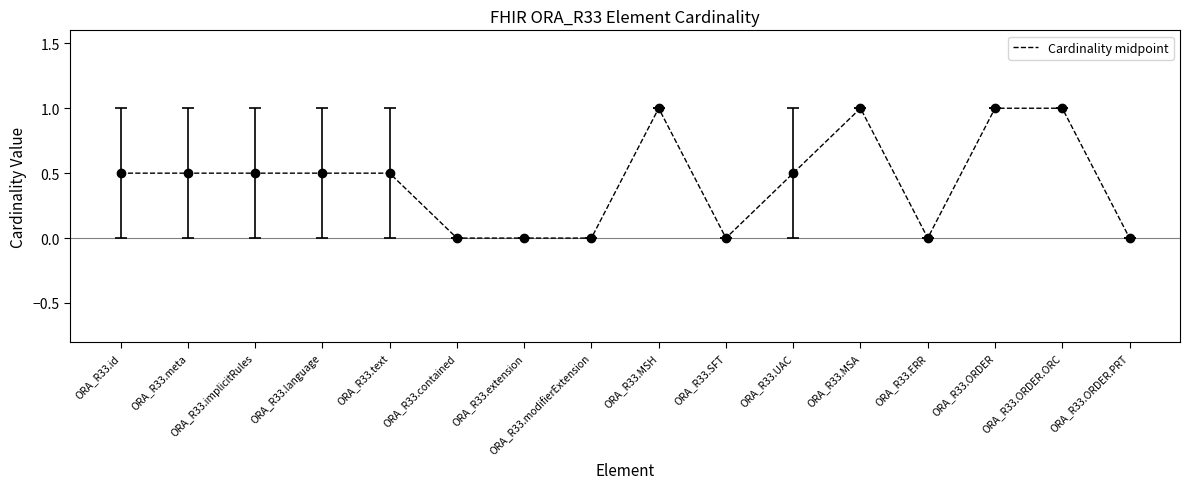

What is the greatest value displayed?

1.0